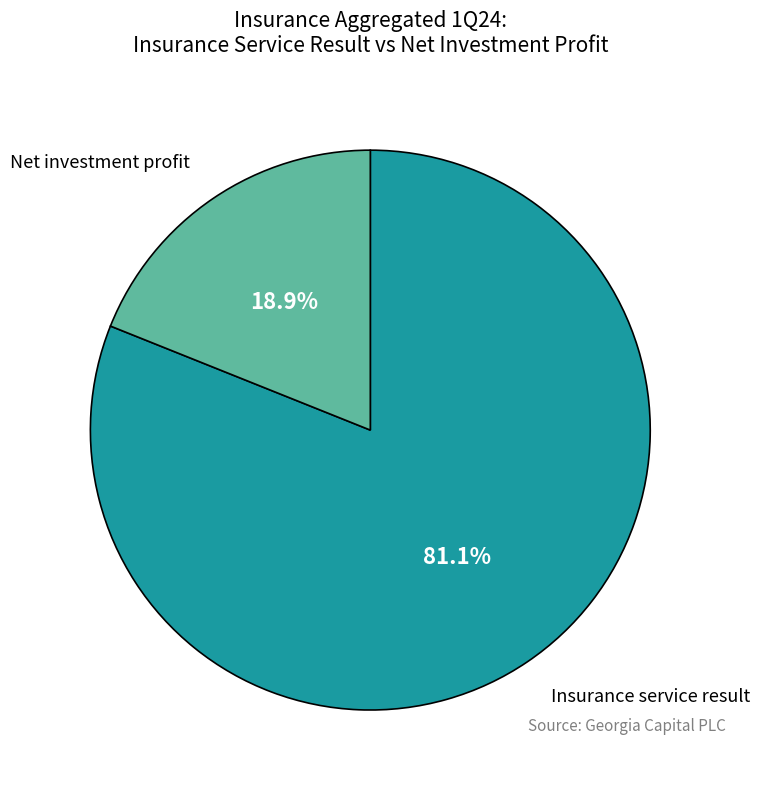

Is there any slice that represents more than half of the pie?

Yes